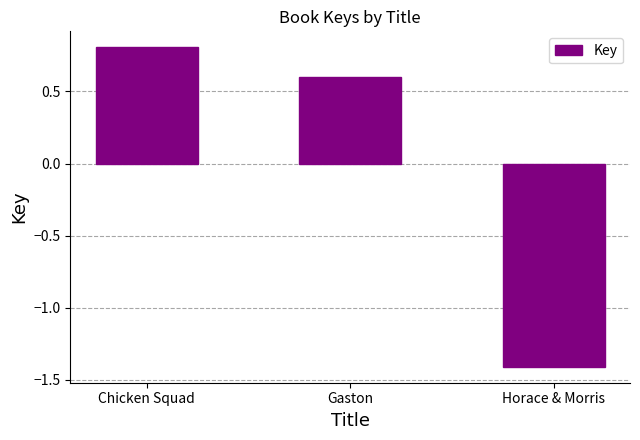

Between Chicken Squad and Horace & Morris, which is larger?

Chicken Squad